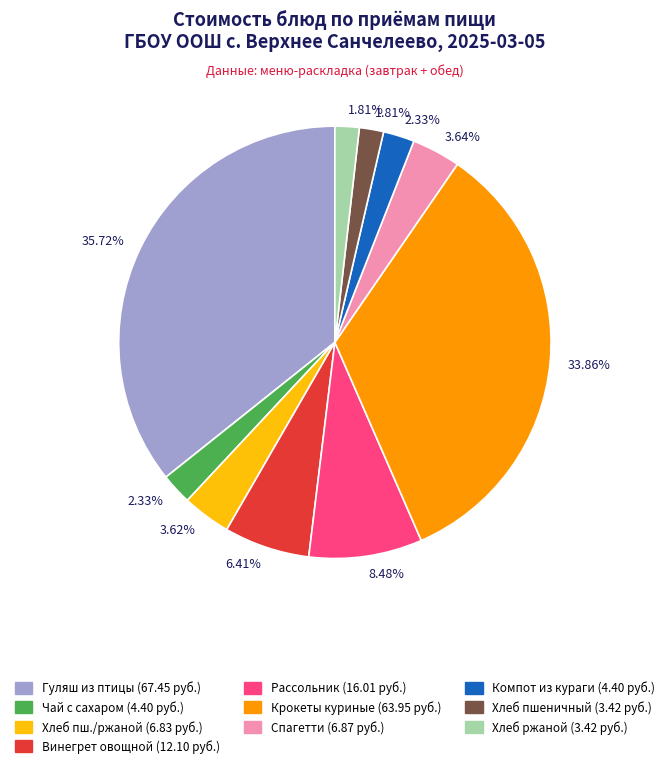

Is there a majority slice in this chart?

No